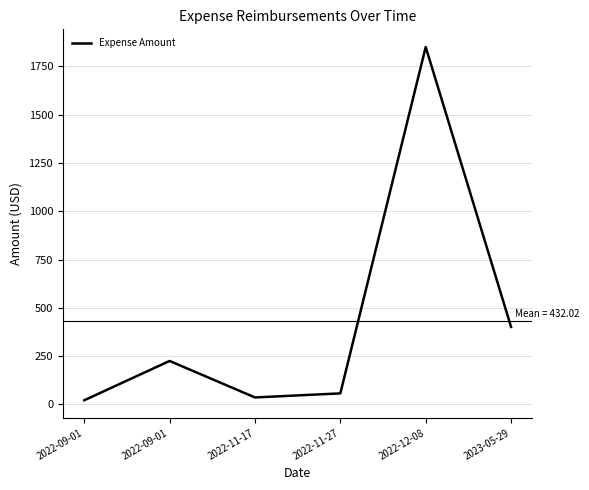

What is the smallest value displayed?

21.7